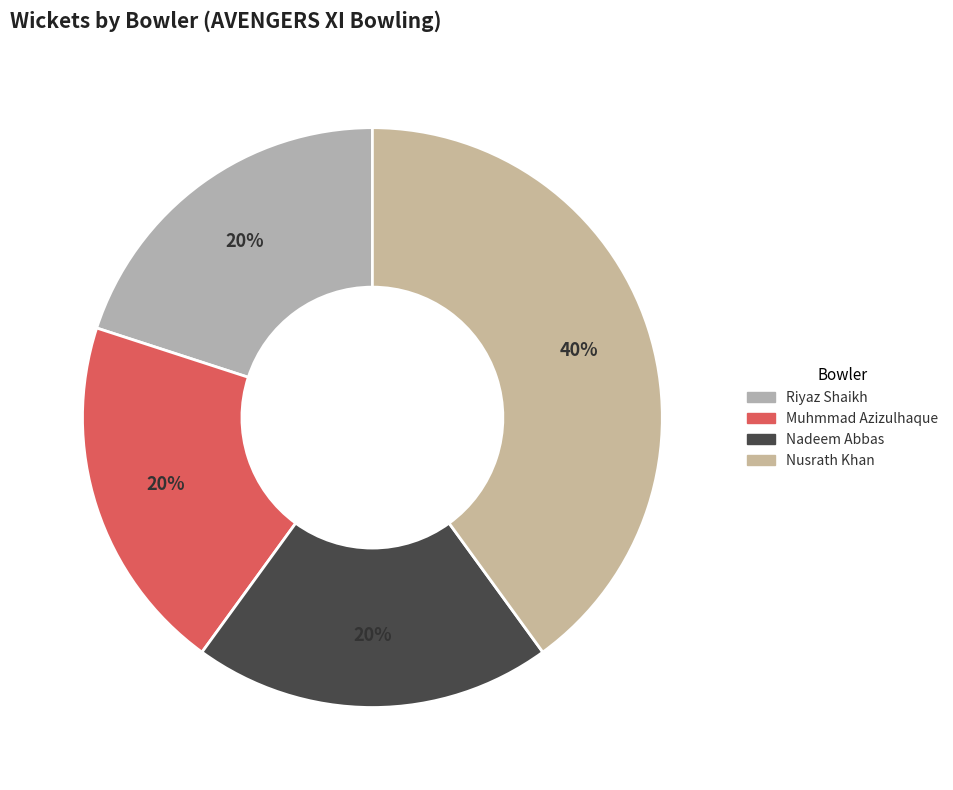

Is the sum of Nadeem Abbas and Nusrath Khan greater than half?

Yes